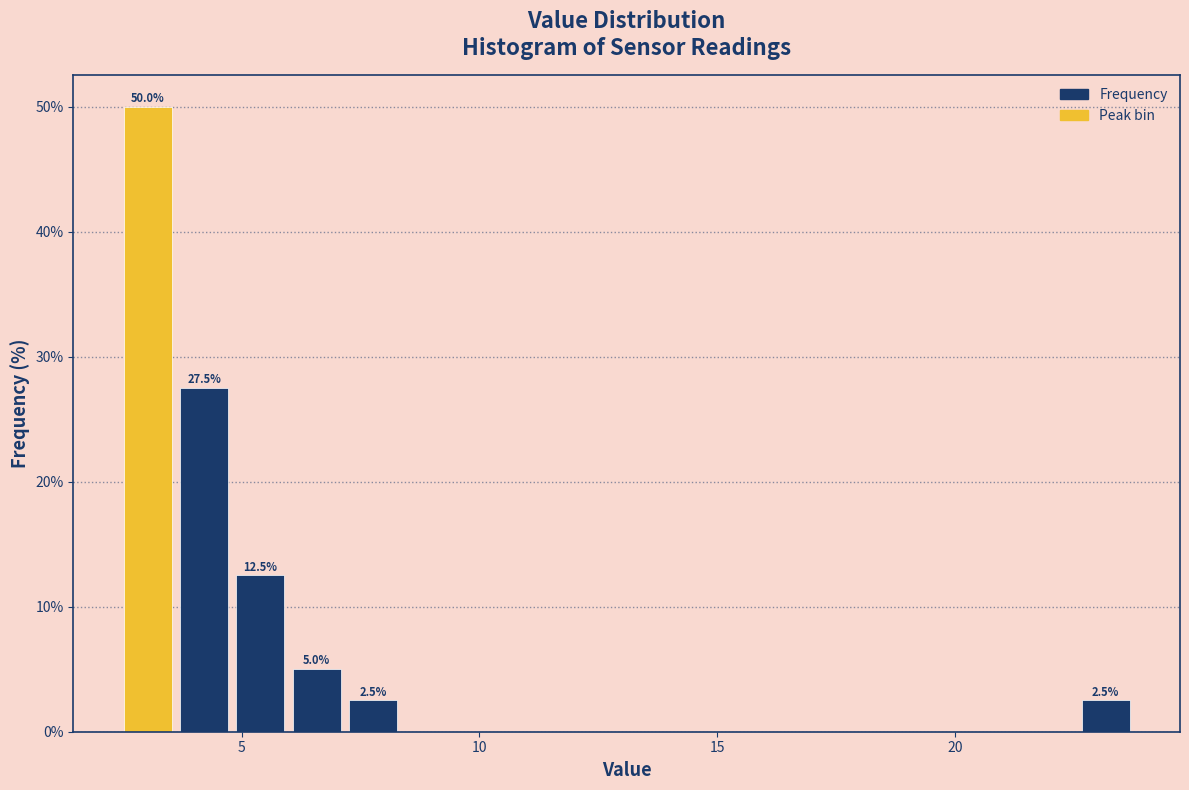

Read against the x-axis, roughly where is the centre of the tallest bar?

3.0